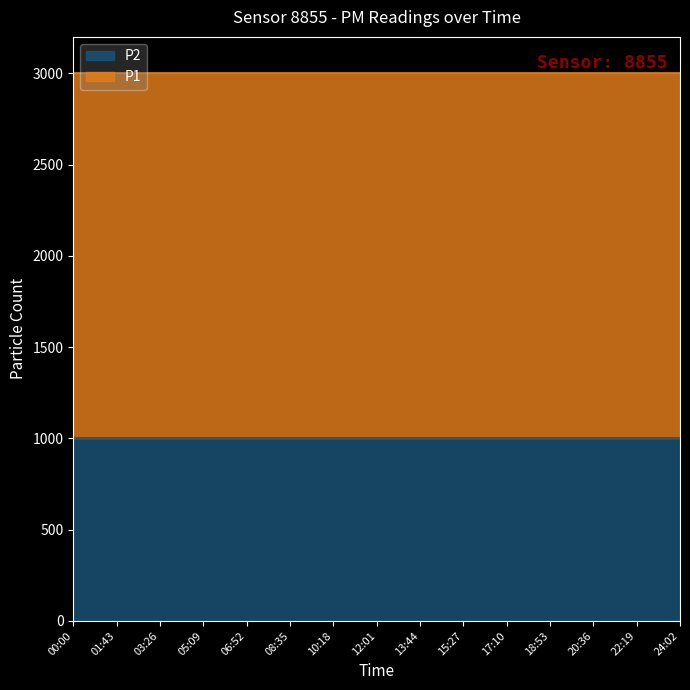

What is the maximum value shown in the chart?

1999.9